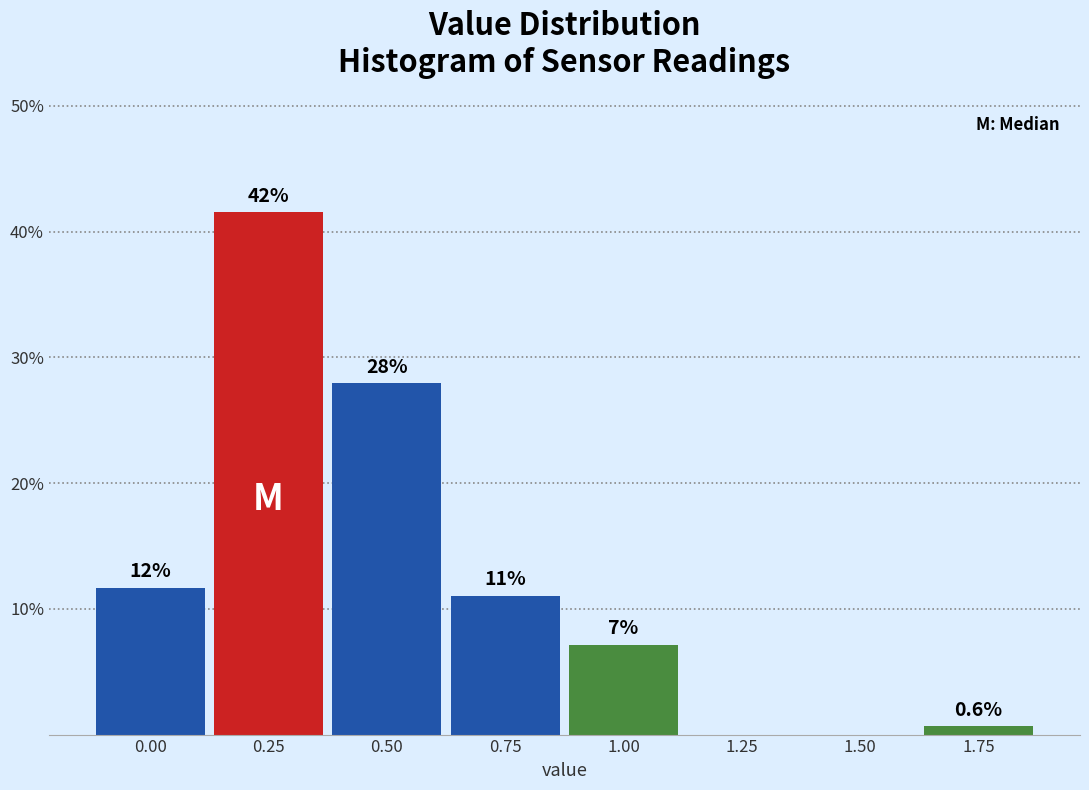

Is it true that the value at 0.00 is 11.7?

True